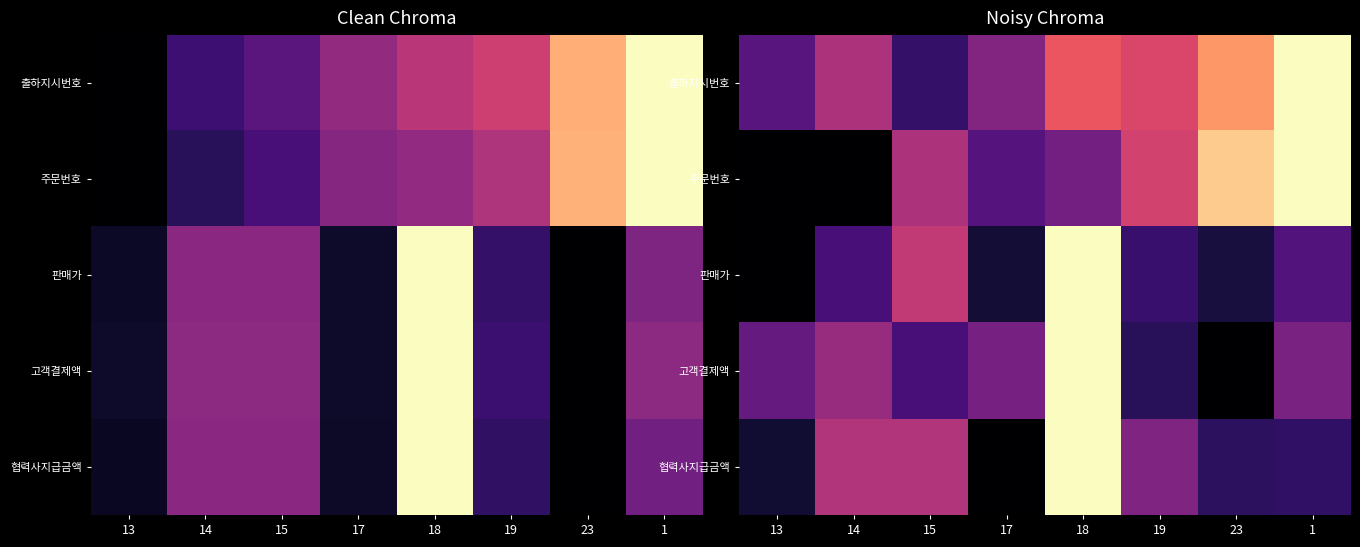

What is the maximum value shown in the chart?

1.0